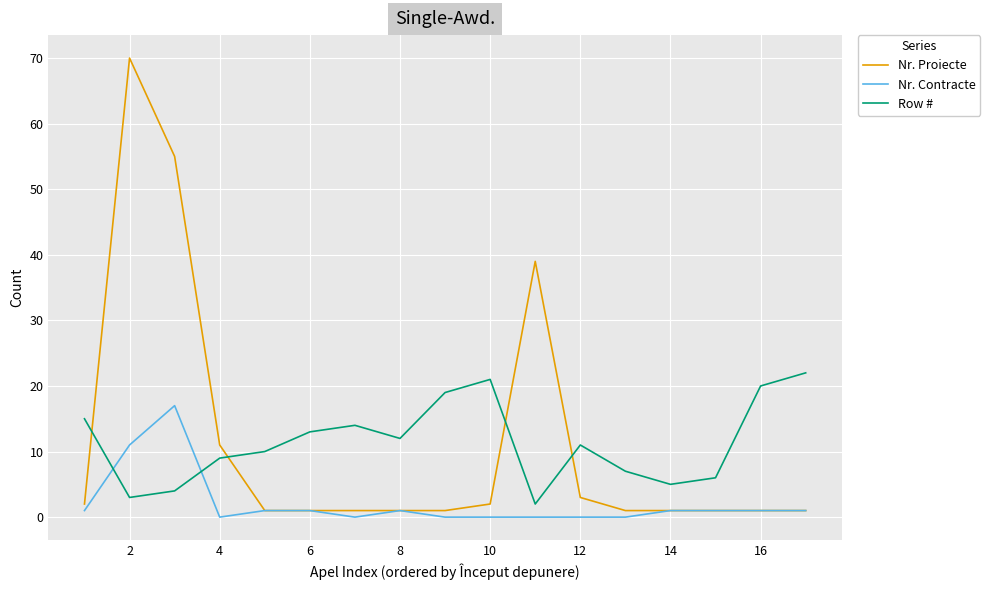

How many times do Nr. Contracte and Row # cross each other?

2